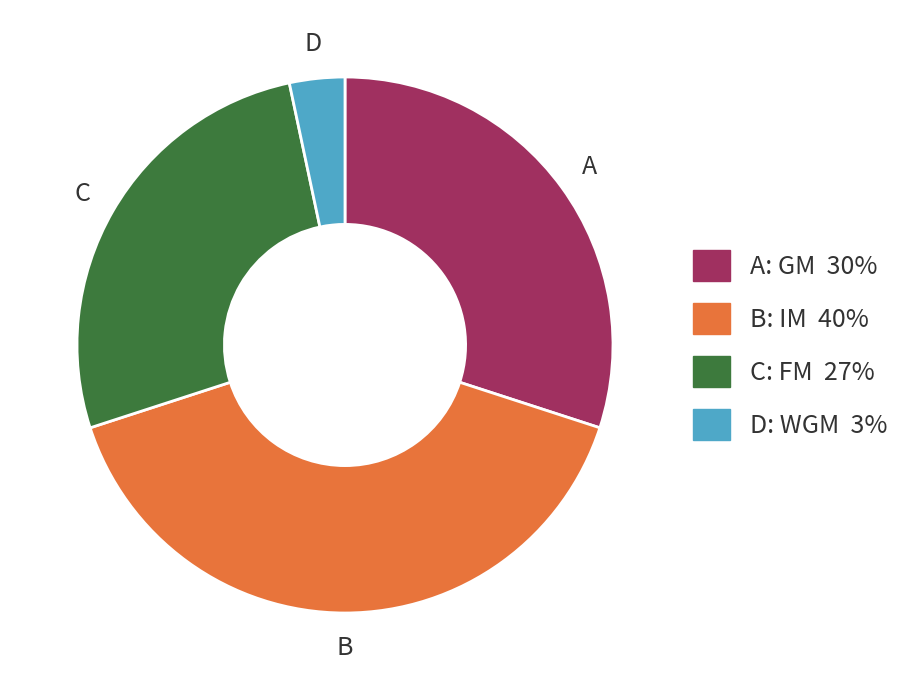

Is there any slice that represents more than half of the pie?

No